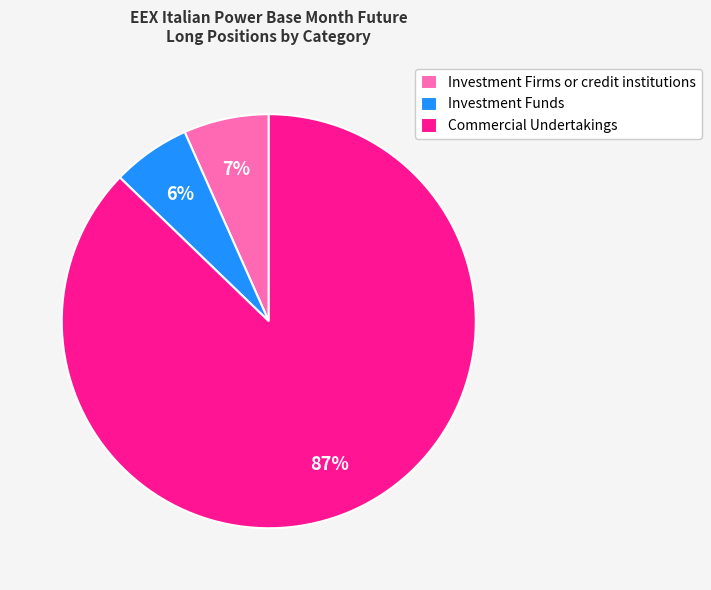

Do Investment Funds and Commercial Undertakings together represent more than half of the pie?

Yes